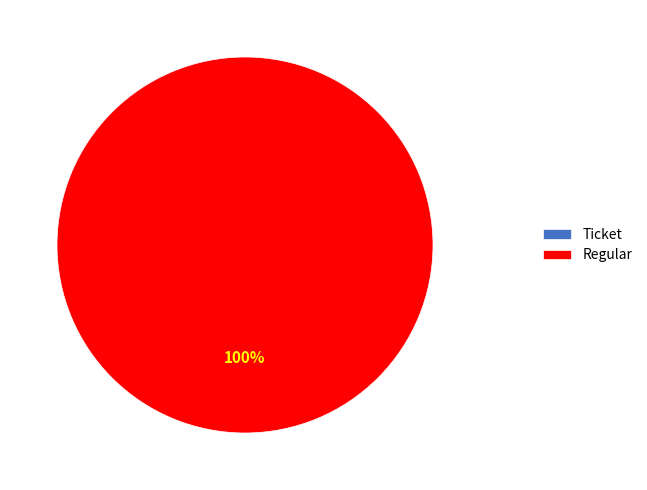

Which slice represents more than half of the pie?

Regular